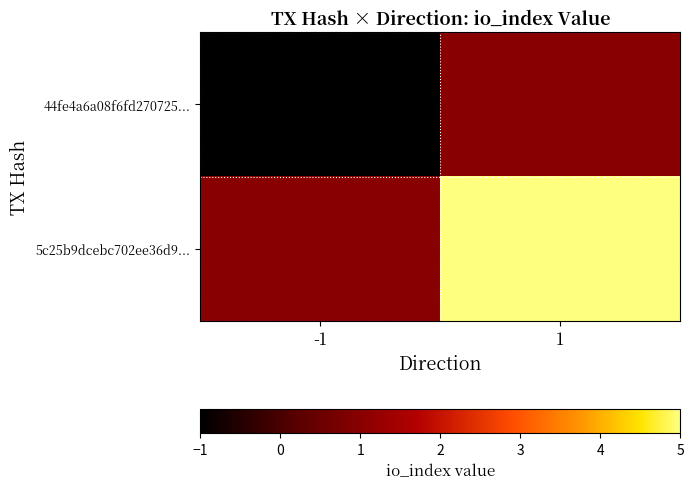

Which series has the widest spread of values?

5c25b9dcebc702ee36d9...